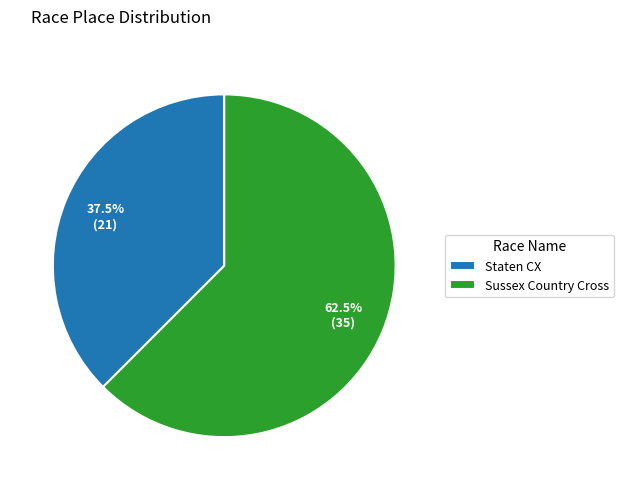

What is the largest slice in the pie chart?

Sussex Country Cross